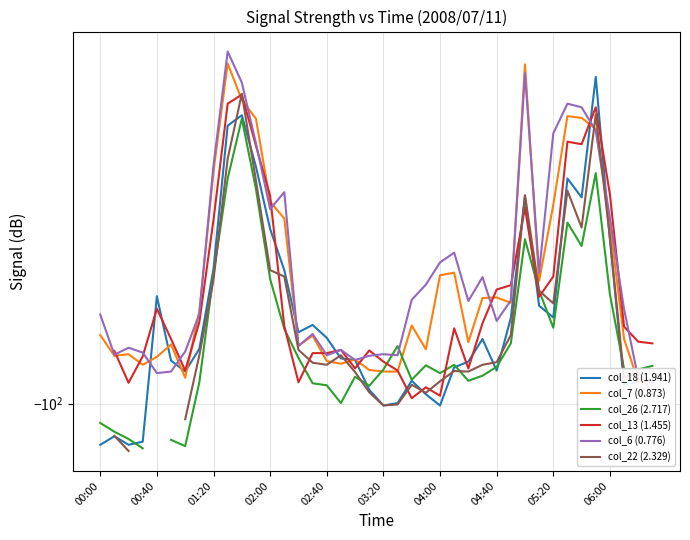

True or false: col_13 (1.455) has more than 0 interior local peaks.

True